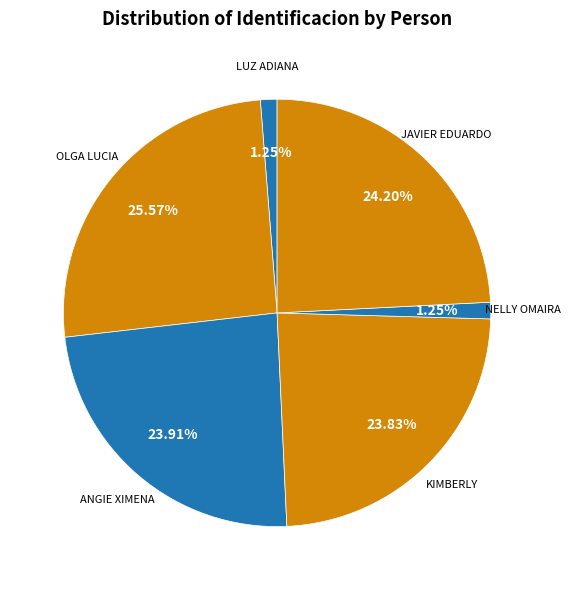

How many slices are in this pie chart?

6